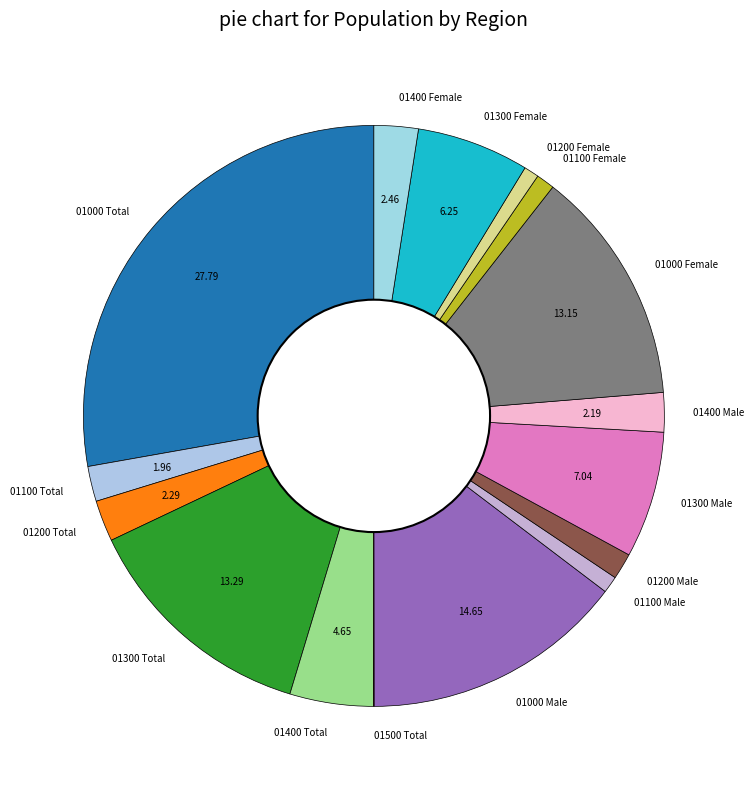

Is the sum of 01100 Male and 01000 Female greater than half?

No